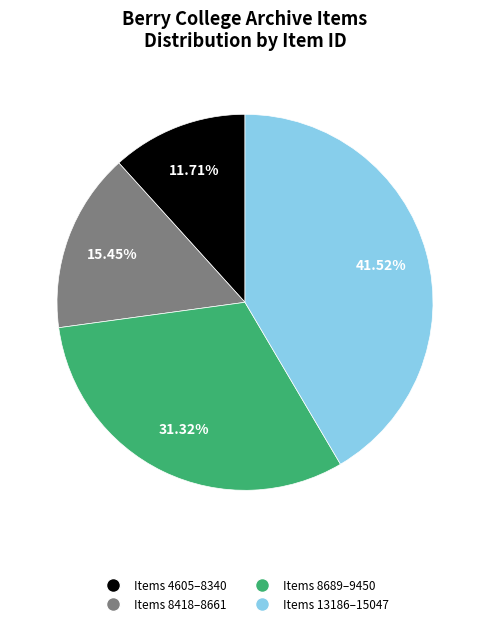

Is there a majority slice in this chart?

No